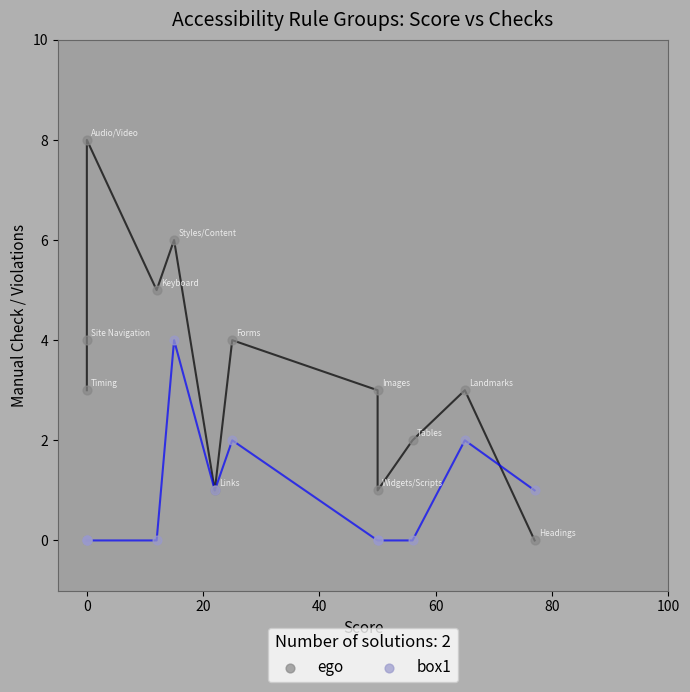

What are all the series names shown in the legend?

ego, box1